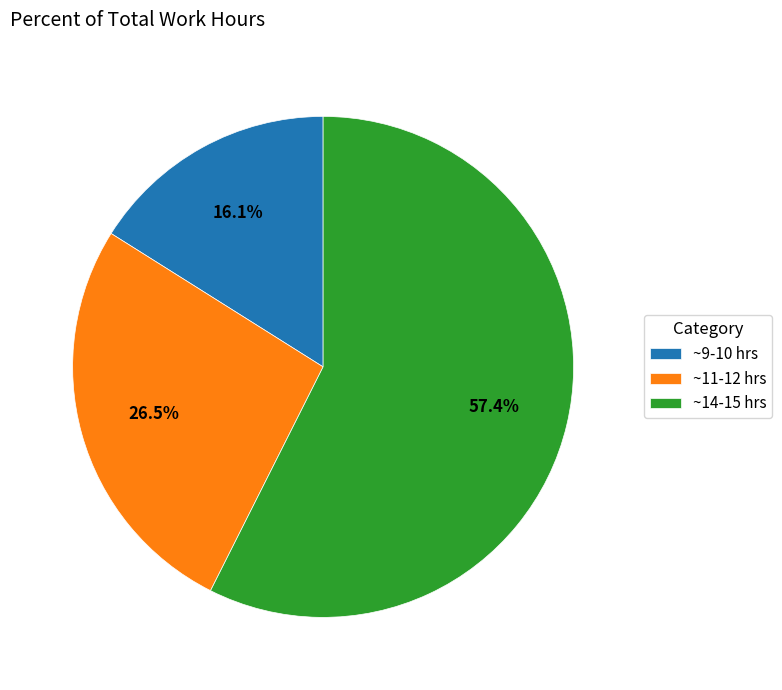

Approximately how many times larger is the value at ~9-10 hrs compared to ~14-15 hrs?

0.3